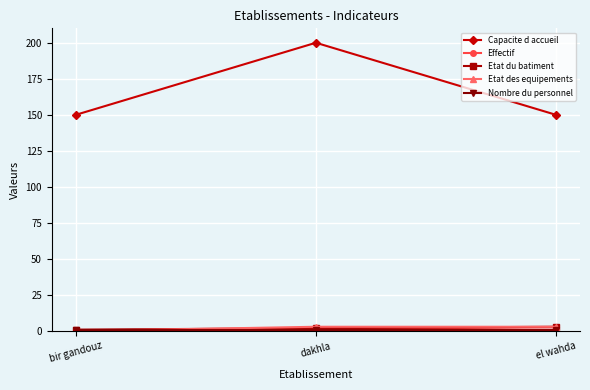

Which series has the largest total across all categories?

Capacite d accueil